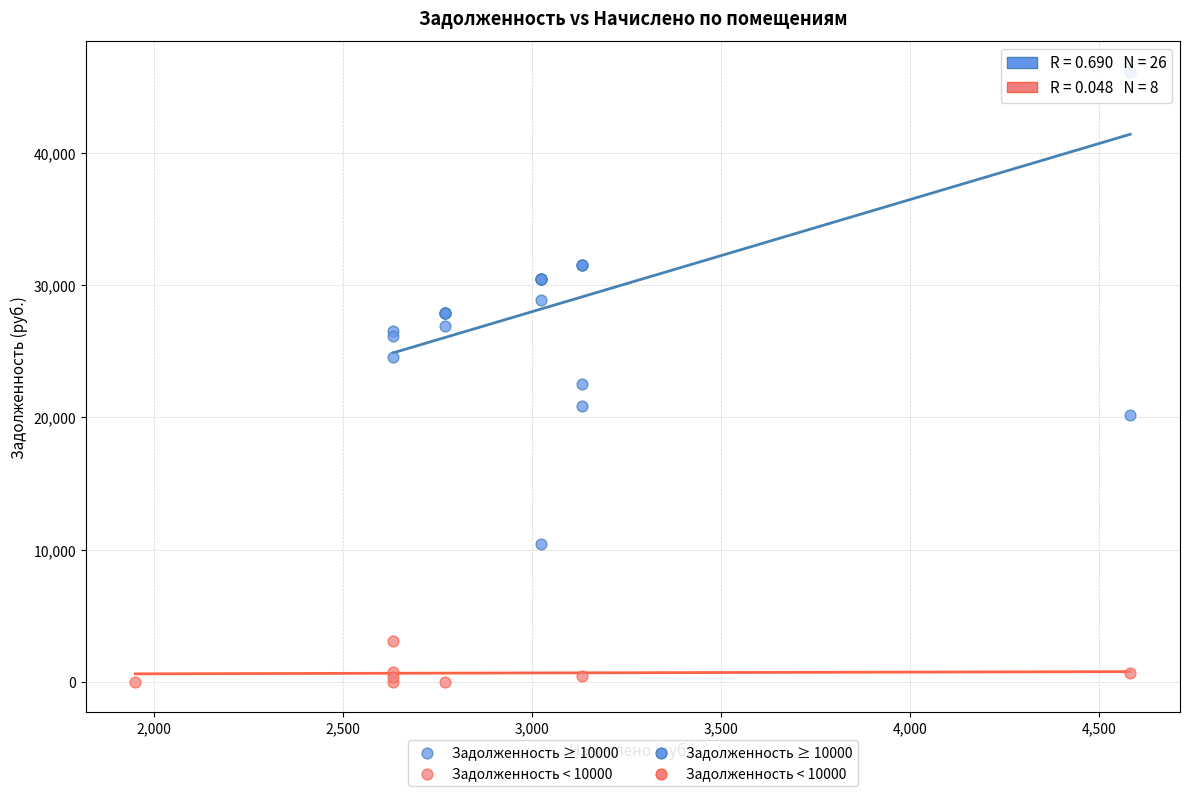

Which series contains the lowest Y value?

Задолженность < 10000